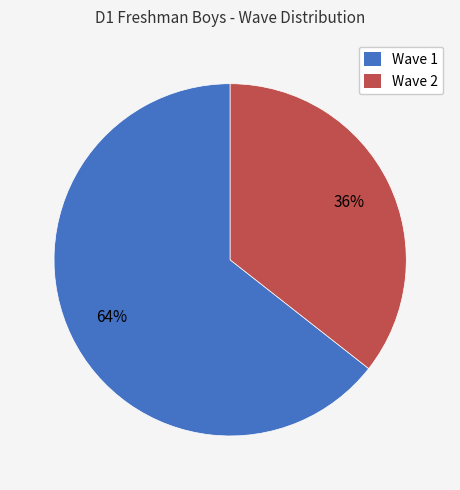

Which has a higher value, Wave 2 or Wave 1?

Wave 1